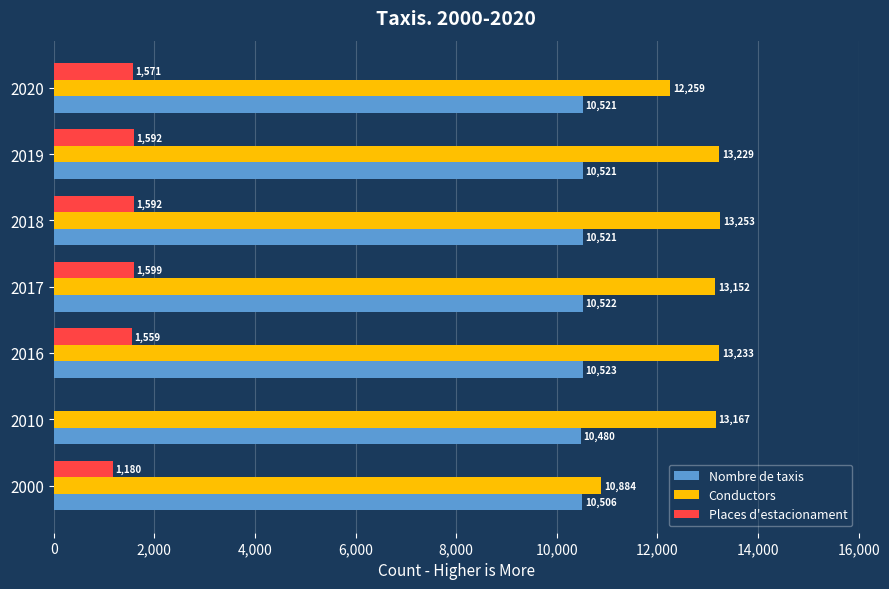

Which series changed the most between 2010 and 2017?

Places d'estacionament